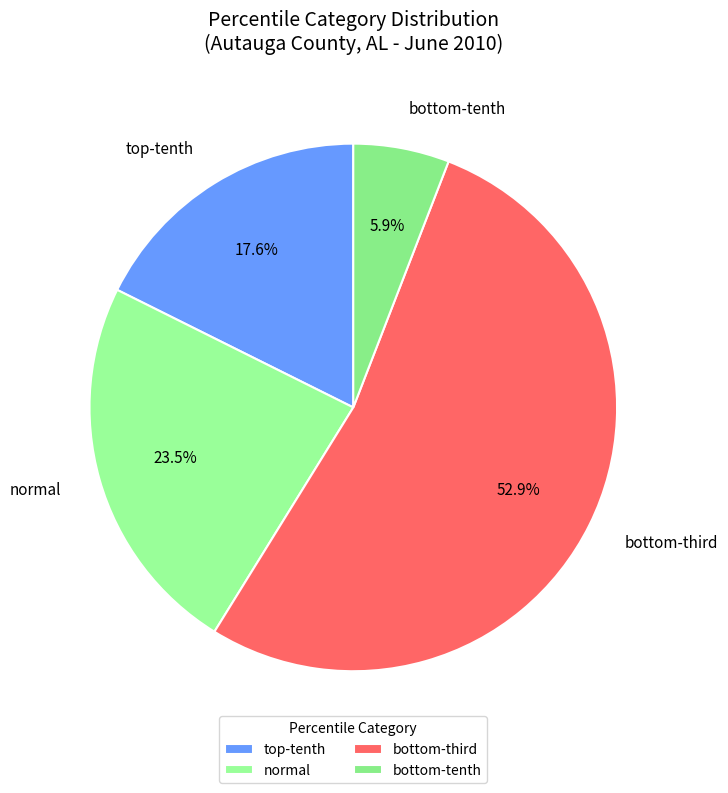

Rank the categories by value from highest to lowest.

bottom-third, normal, top-tenth, bottom-tenth